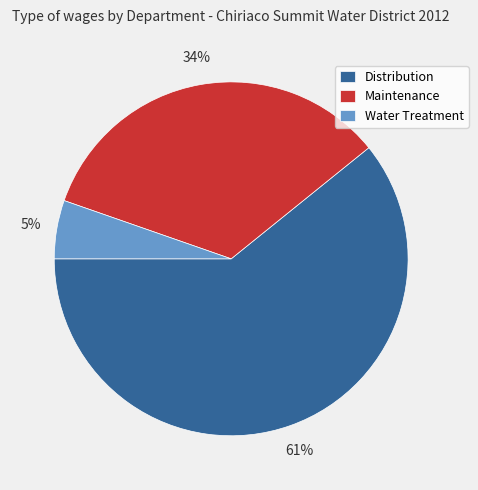

How many slices are in this pie chart?

3